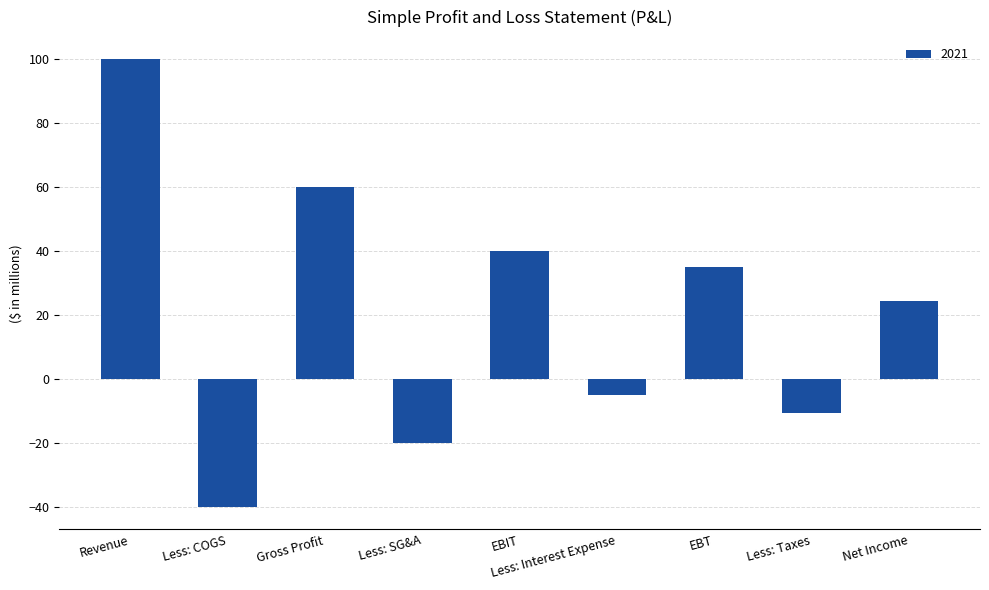

List the labels in order of value, smallest first.

Less: COGS, Less: SG&A, Less: Taxes, Less: Interest Expense, Net Income, EBT, EBIT, Gross Profit, Revenue